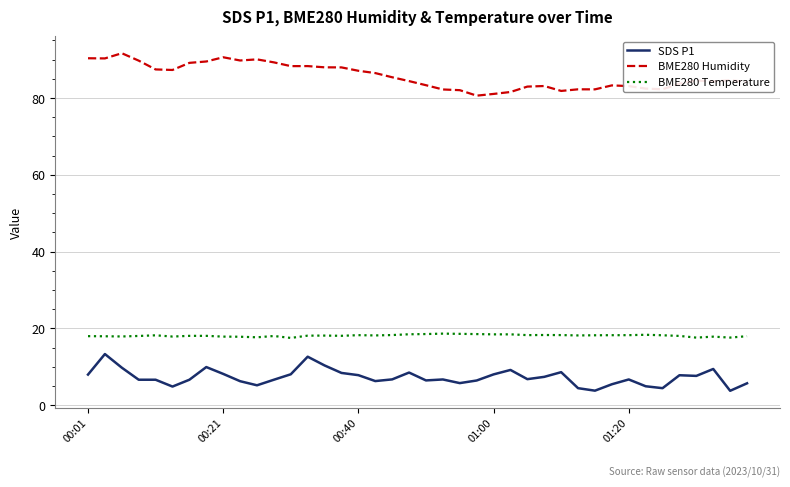

Which series has the largest total across all categories?

BME280 Humidity